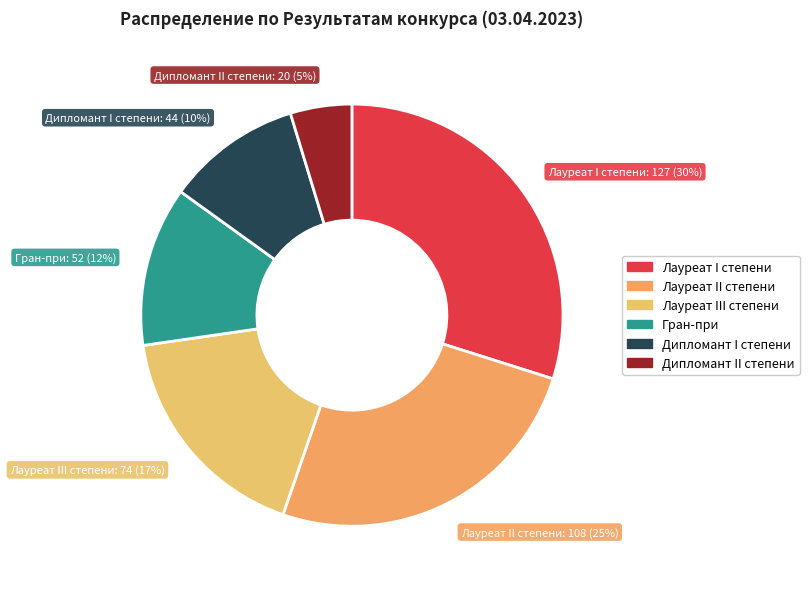

To the nearest percent, what portion does Гран-при represent?

12%